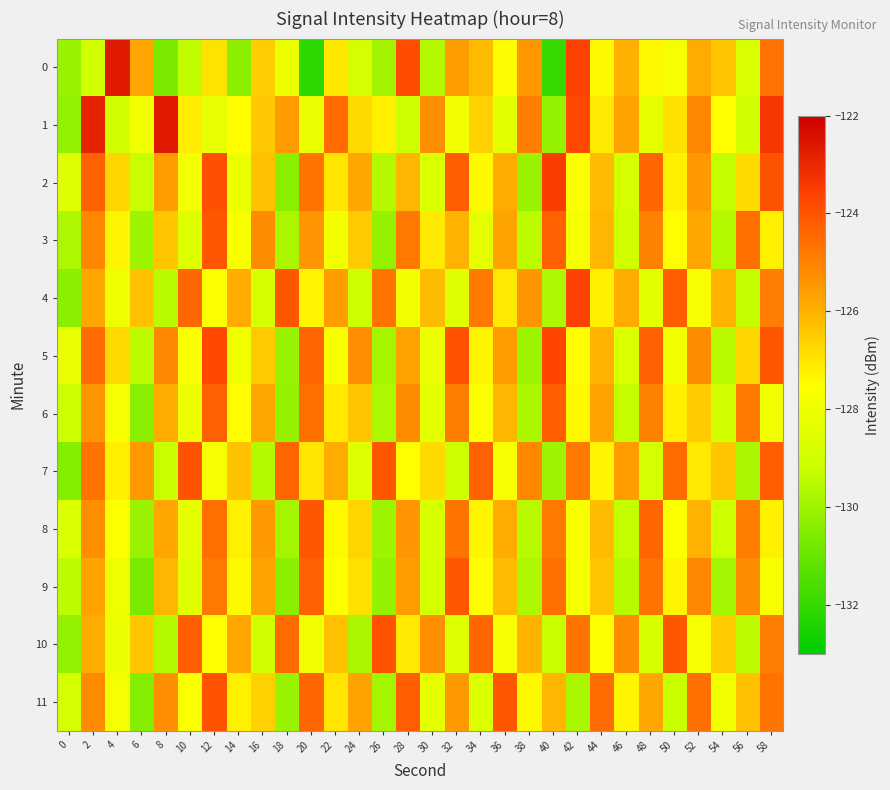

Reading left to right, what are all the values shown in this chart?

0: 0=-130.1	2=-129.0	4=-122.6	6=-125.8	8=-130.7	10=-129.3	12=-127.0	14=-130.3	16=-126.5	18=-128.1	20=-132.1	22=-127.1	24=-128.9	26=-129.9	28=-123.9	30=-129.6	32=-125.6	34=-126.2	36=-127.5	38=-125.5	40=-131.9	42=-123.6	44=-127.4	46=-126.0	48=-127.4	50=-127.8	52=-125.9	54=-126.4	56=-128.7	58=-124.6
1: 0=-130.2	2=-122.9	4=-128.9	6=-127.9	8=-122.7	10=-127.1	12=-128.2	14=-127.5	16=-126.5	18=-125.5	20=-128.1	22=-124.5	24=-126.8	26=-127.2	28=-129.1	30=-125.3	32=-127.9	34=-126.6	36=-128.4	38=-124.9	40=-130.2	42=-123.8	44=-127.1	46=-125.7	48=-128.3	50=-126.9	52=-125.1	54=-127.5	56=-129.0	58=-123.4
2: 0=-128.5	2=-124.3	4=-126.7	6=-129.2	8=-125.6	10=-127.8	12=-123.9	14=-128.1	16=-126.3	18=-130.4	20=-124.7	22=-127.0	24=-125.8	26=-129.6	28=-126.1	30=-128.7	32=-124.2	34=-127.4	36=-125.9	38=-130.1	40=-123.5	42=-127.6	44=-126.2	46=-128.9	48=-124.4	50=-127.2	52=-125.5	54=-129.3	56=-126.8	58=-124.0
3: 0=-129.7	2=-125.1	4=-127.3	6=-130.0	8=-126.4	10=-128.6	12=-124.1	14=-127.7	16=-125.2	18=-129.8	20=-125.4	22=-127.9	24=-126.5	26=-130.2	28=-124.8	30=-127.1	32=-126.0	34=-128.3	36=-125.7	38=-129.4	40=-124.3	42=-127.8	44=-126.1	46=-129.0	48=-125.0	50=-127.5	52=-125.8	54=-129.6	56=-124.6	58=-127.2
4: 0=-130.3	2=-125.8	4=-128.0	6=-126.3	8=-129.5	10=-124.4	12=-127.6	14=-125.9	16=-128.8	18=-124.1	20=-127.3	22=-125.6	24=-129.1	26=-124.7	28=-127.9	30=-126.2	32=-128.5	34=-124.8	36=-127.1	38=-125.4	40=-129.7	42=-123.6	44=-127.2	46=-125.9	48=-128.4	50=-124.2	52=-127.7	54=-126.0	56=-129.3	58=-124.9
5: 0=-128.2	2=-124.5	4=-126.8	6=-129.4	8=-125.1	10=-127.6	12=-123.8	14=-128.0	16=-126.5	18=-130.1	20=-124.4	22=-127.7	24=-125.3	26=-129.9	28=-125.7	30=-128.1	32=-124.0	34=-127.3	36=-125.6	38=-130.0	40=-123.7	42=-127.5	44=-126.0	46=-128.7	48=-124.3	50=-127.9	52=-125.2	54=-129.5	56=-126.7	58=-124.1
6: 0=-129.1	2=-125.4	4=-127.7	6=-130.4	8=-125.9	10=-128.1	12=-124.3	14=-127.5	16=-125.8	18=-130.2	20=-124.6	22=-127.1	24=-126.4	26=-129.7	28=-125.2	30=-128.4	32=-124.9	34=-127.6	36=-126.1	38=-129.8	40=-124.2	42=-127.4	44=-125.7	46=-129.3	48=-125.0	50=-127.2	52=-126.5	54=-129.0	56=-124.8	58=-127.9
7: 0=-130.5	2=-124.7	4=-127.2	6=-125.5	8=-129.2	10=-124.0	12=-127.8	14=-126.3	16=-129.6	18=-124.4	20=-127.0	22=-125.9	24=-128.6	26=-124.1	28=-127.5	30=-126.8	32=-129.1	34=-124.3	36=-127.7	38=-125.1	40=-130.0	42=-124.8	44=-127.3	46=-125.6	48=-128.9	50=-124.5	52=-127.1	54=-126.4	56=-129.8	58=-124.2
8: 0=-128.7	2=-125.3	4=-127.6	6=-130.1	8=-125.8	10=-128.3	12=-124.6	14=-127.2	16=-125.5	18=-129.9	20=-124.1	22=-127.4	24=-126.7	26=-130.0	28=-125.4	30=-128.8	32=-124.7	34=-127.3	36=-125.9	38=-129.5	40=-124.8	42=-127.7	44=-126.2	46=-129.3	48=-124.4	50=-127.6	52=-126.0	54=-129.1	56=-124.9	58=-127.2
9: 0=-129.4	2=-125.7	4=-128.0	6=-130.7	8=-126.1	10=-128.5	12=-124.8	14=-127.4	16=-125.7	18=-130.3	20=-124.3	22=-127.6	24=-126.9	26=-130.2	28=-125.6	30=-128.9	32=-124.1	34=-127.5	36=-126.2	38=-129.7	40=-124.6	42=-127.8	44=-126.4	46=-129.5	48=-124.7	50=-127.3	52=-125.1	54=-129.9	56=-125.2	58=-127.7
10: 0=-130.2	2=-125.9	4=-128.1	6=-126.4	8=-129.6	10=-124.2	12=-127.5	14=-125.8	16=-129.0	18=-124.5	20=-127.9	22=-126.3	24=-129.8	26=-124.0	28=-127.1	30=-125.3	32=-128.6	34=-124.4	36=-127.7	38=-126.0	40=-129.2	42=-124.7	44=-127.6	46=-125.2	48=-128.8	50=-124.1	52=-127.8	54=-126.5	56=-129.4	58=-124.9
11: 0=-128.9	2=-125.2	4=-127.8	6=-130.5	8=-125.3	10=-127.6	12=-124.0	14=-127.2	16=-126.6	18=-130.1	20=-124.4	22=-127.0	24=-125.7	26=-129.9	28=-124.2	30=-128.3	32=-125.5	34=-128.7	36=-124.1	38=-127.4	40=-126.1	42=-129.8	44=-124.5	46=-127.3	48=-125.8	50=-129.2	52=-124.6	54=-127.9	56=-126.3	58=-124.7